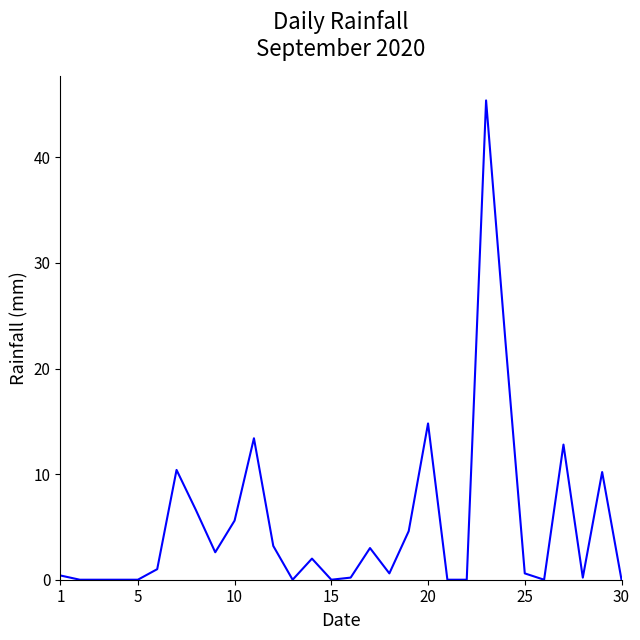

True or false: there are more than 0 points higher than both neighbors.

True